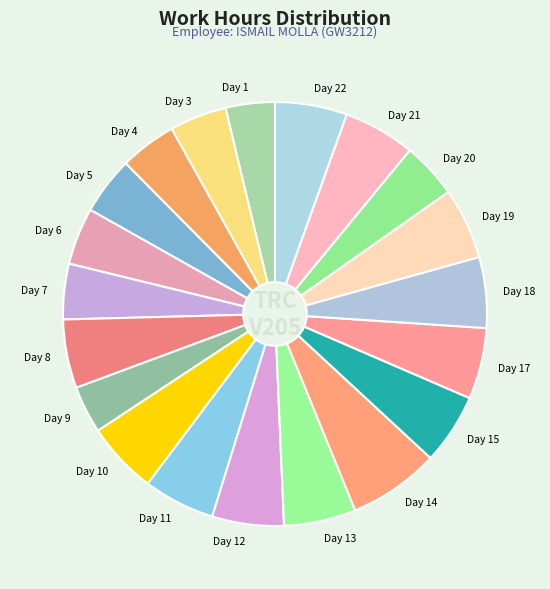

Is it true that Day 19 is 5% of the pie?

True